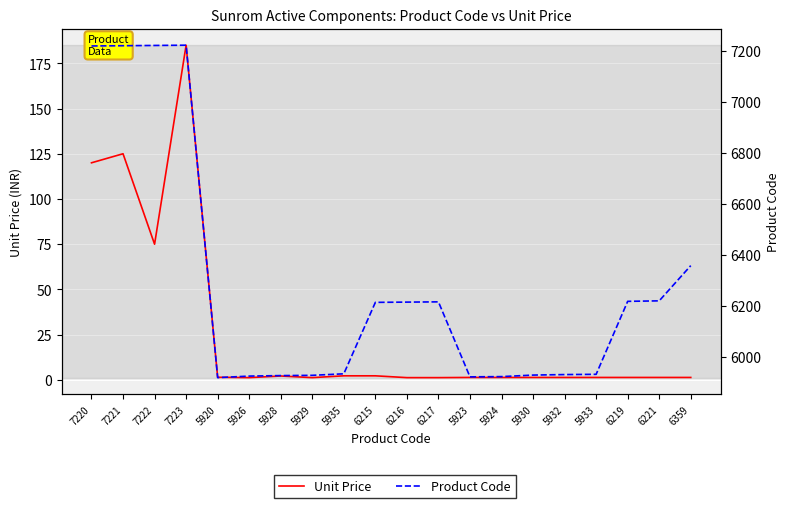

What is the difference between the maximum and minimum values in the Unit Price series?

183.8